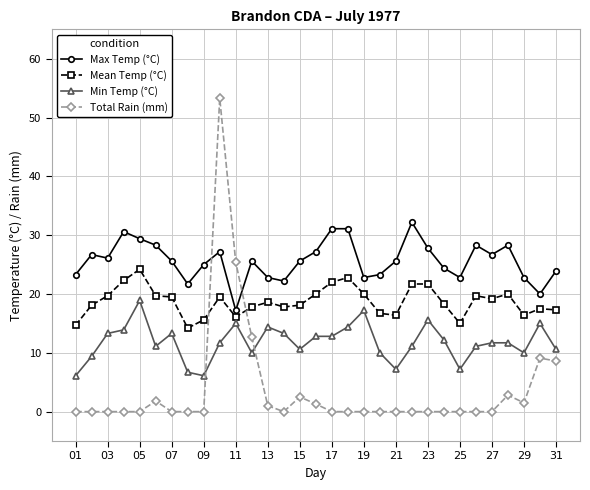

True or false: Mean Temp (°C) and Total Rain (mm) intersect in this chart.

True